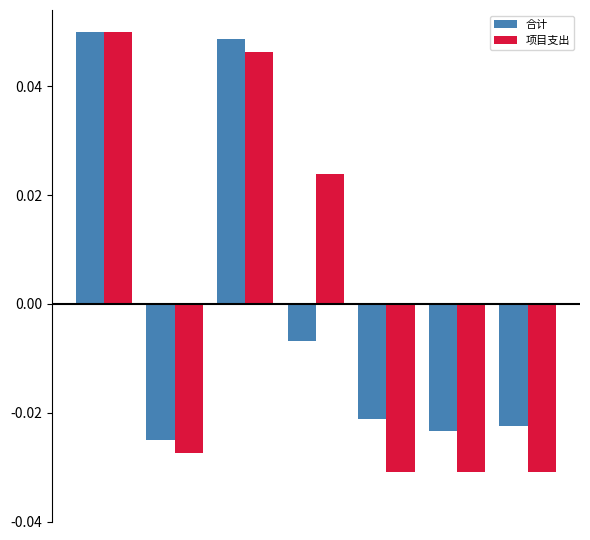

At how many categories does at least one series exceed 0?

3